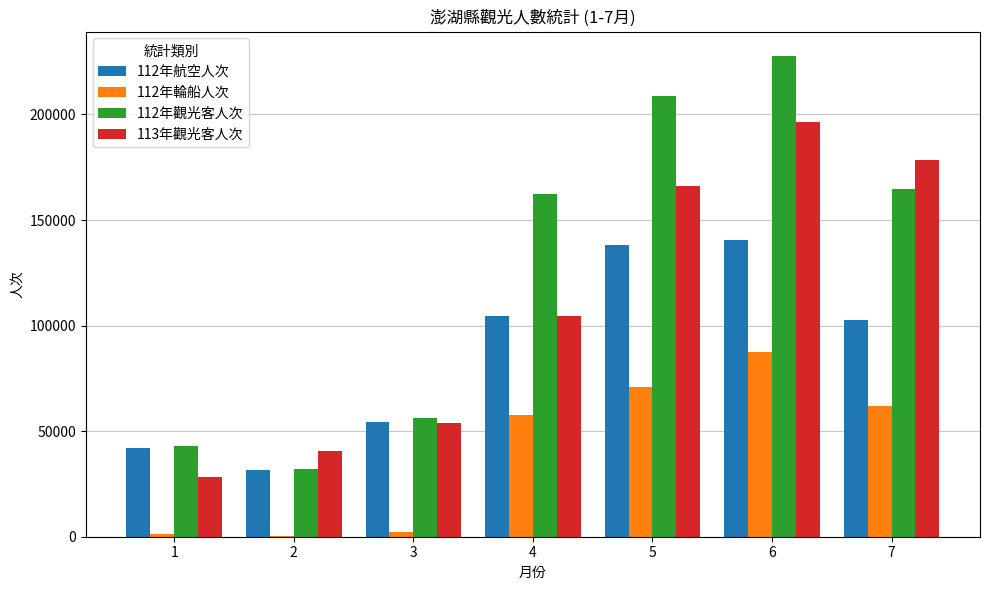

At which category is the sum across all series the highest?

6